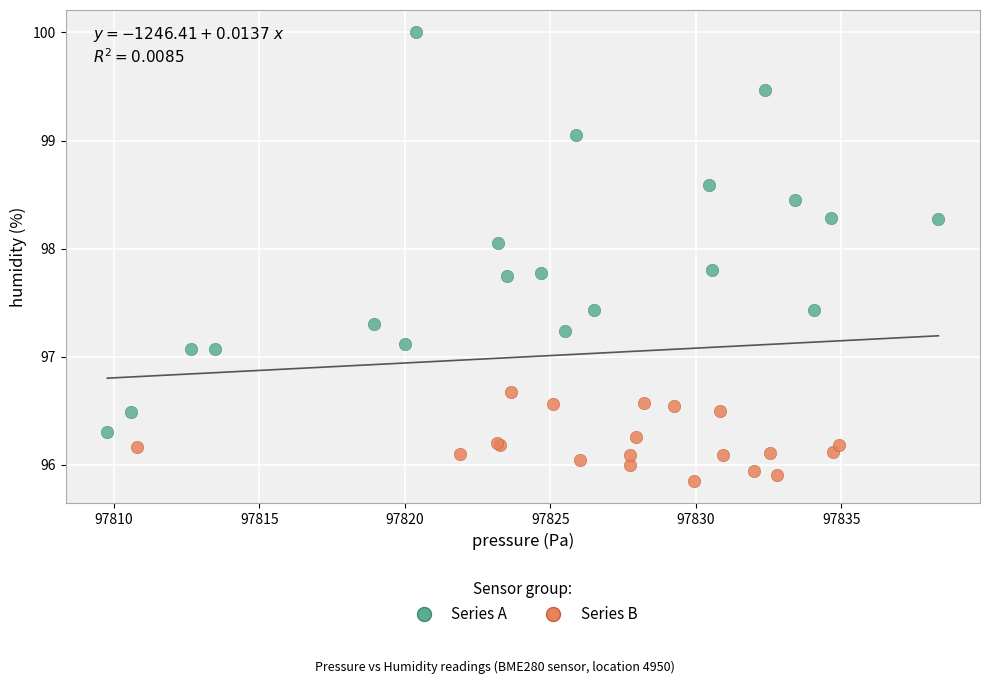

Which series reaches the maximum Y coordinate?

Series A